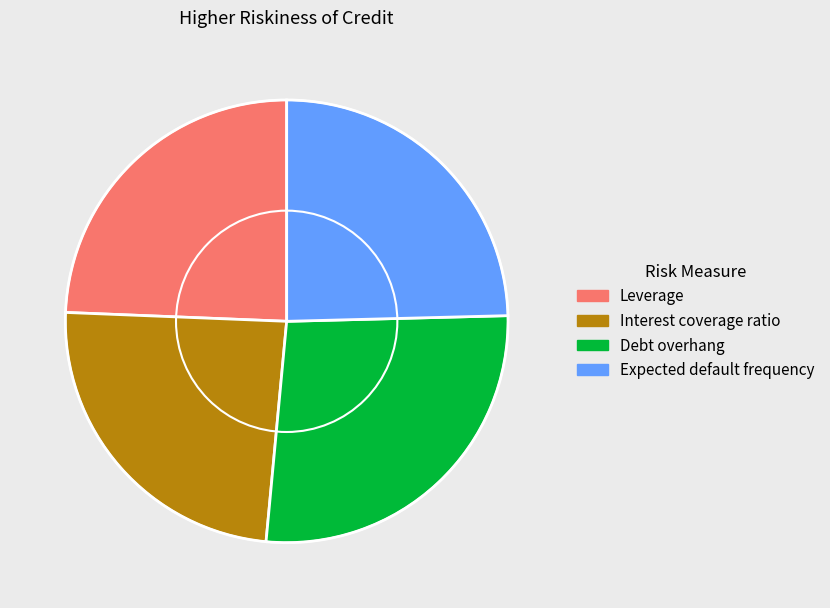

How many slices are in this pie chart?

4